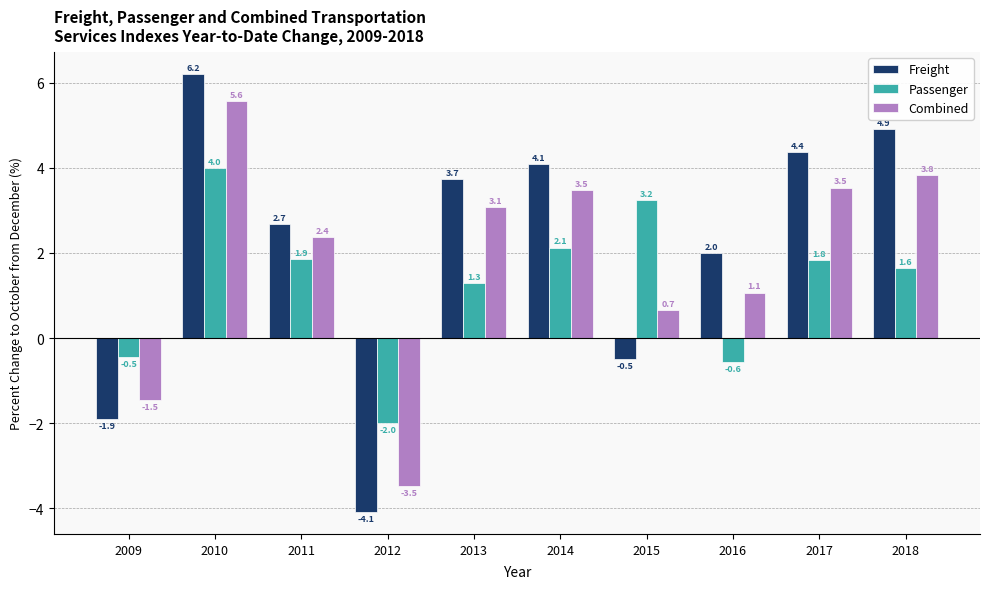

What is the value of the Freight bar at the 3rd from the left?

2.7